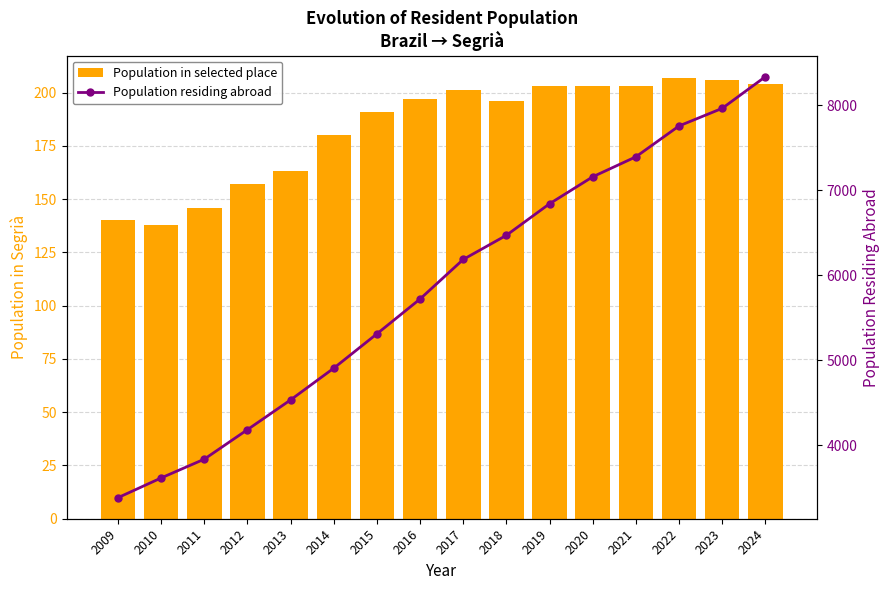

Reading right to left, what are all the values shown in this chart?

Population in selected place: 2024=204	2023=206	2022=207	2021=203	2020=203	2019=203	2018=196	2017=201	2016=197	2015=191	2014=180	2013=163	2012=157	2011=146	2010=138	2009=140
Population residing abroad: 2024=8334	2023=7962	2022=7755	2021=7392	2020=7157	2019=6840	2018=6469	2017=6185	2016=5720	2015=5310	2014=4906	2013=4533	2012=4183	2011=3836	2010=3615	2009=3383